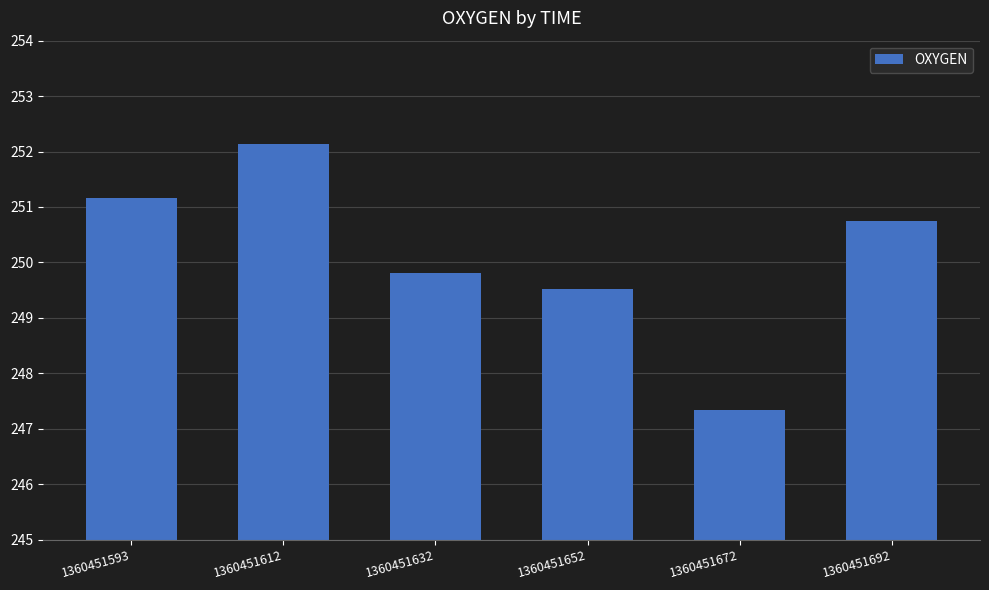

What is the average value?

250.1